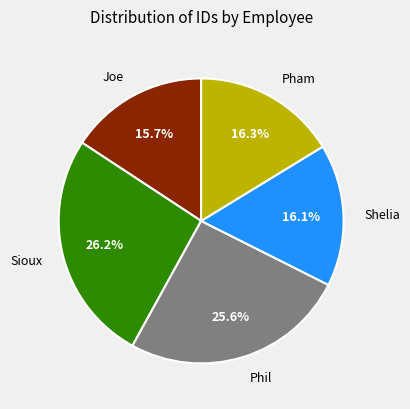

Does Pham account for over 50% of the chart?

No